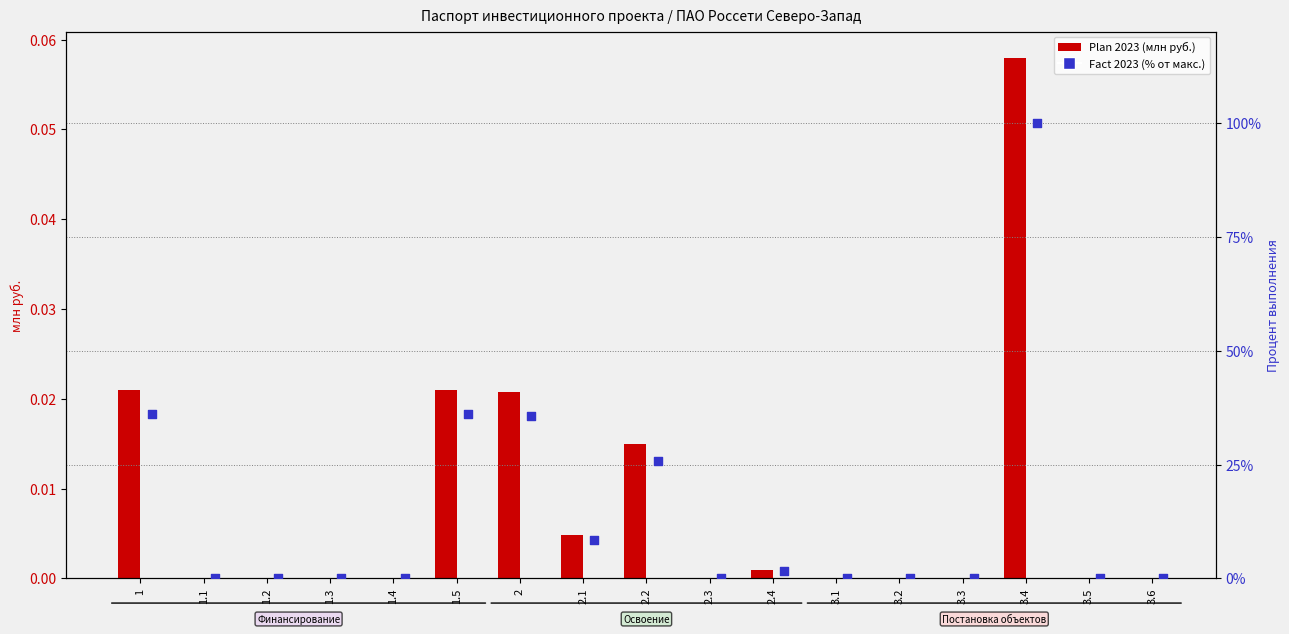

Which series reaches the maximum Y coordinate?

Fact 2023 (%)